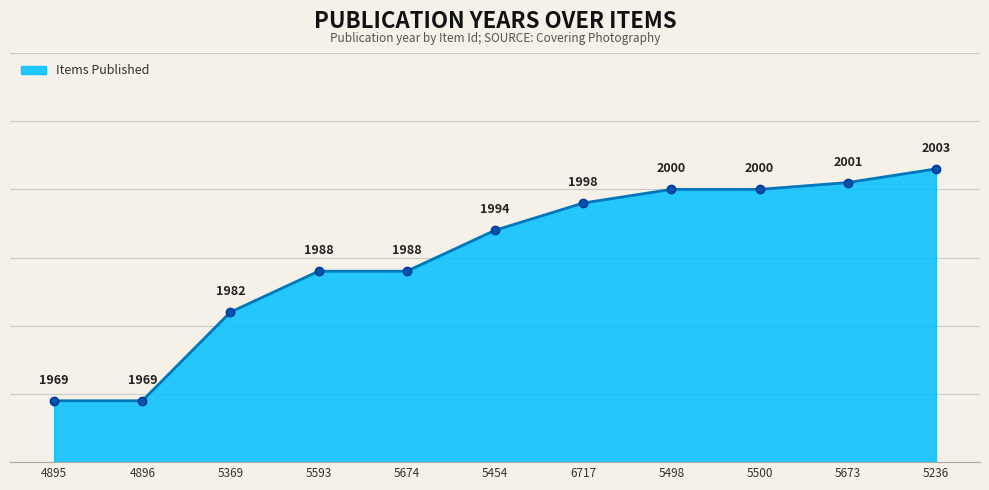

Reading left to right, transcribe all the data shown in this chart.

1969	1969	1982	1988	1988	1994	1998	2000	2000	2001	2003